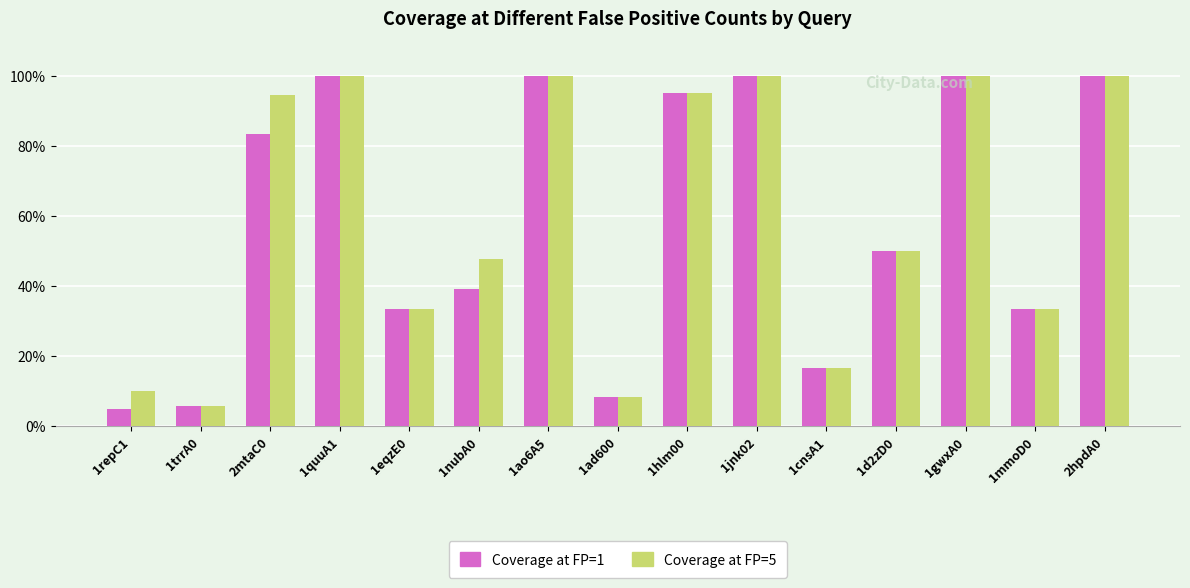

What are all the series names shown in the legend?

Coverage at FP=1, Coverage at FP=5